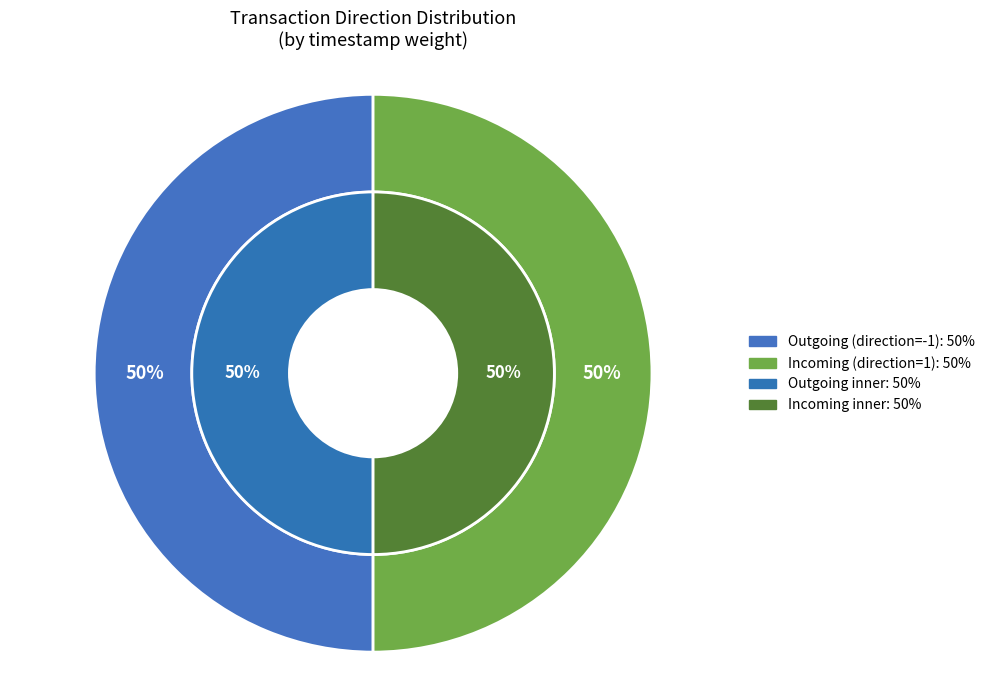

Is there any slice that represents more than half of the pie?

Yes